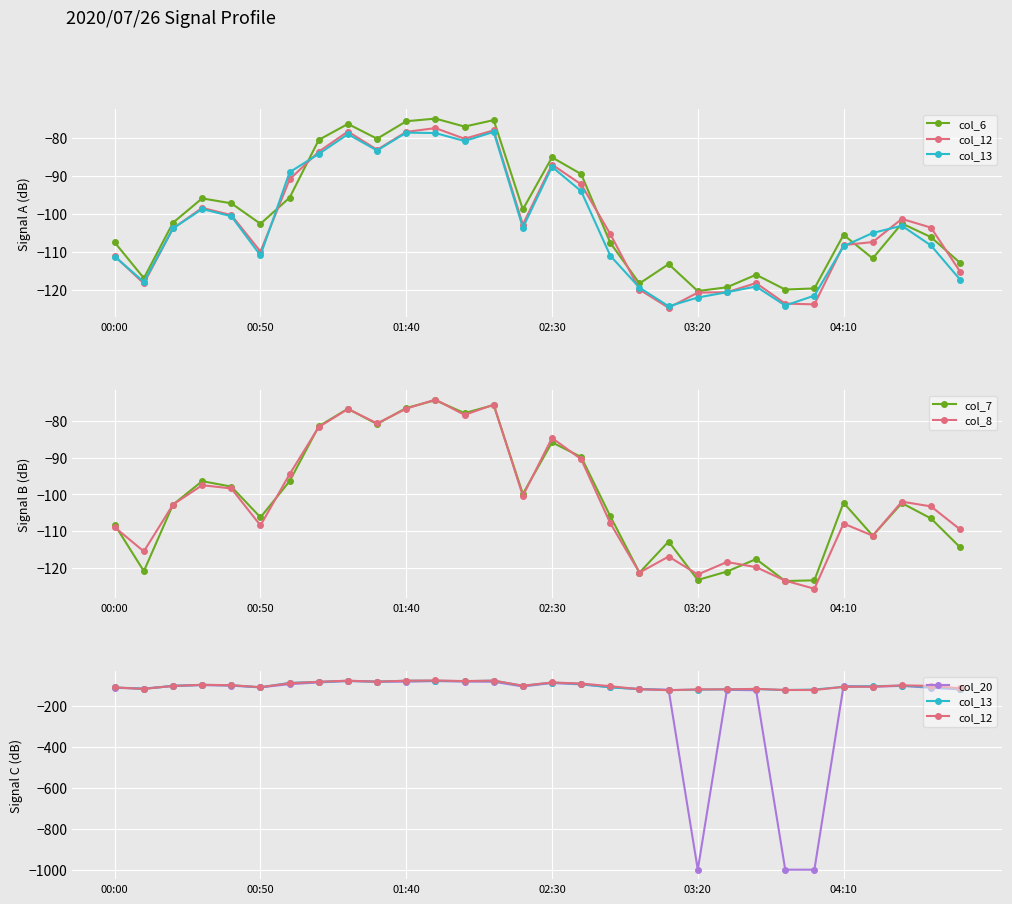

What is the difference between the col_8 values at 18 and 27?

19.4